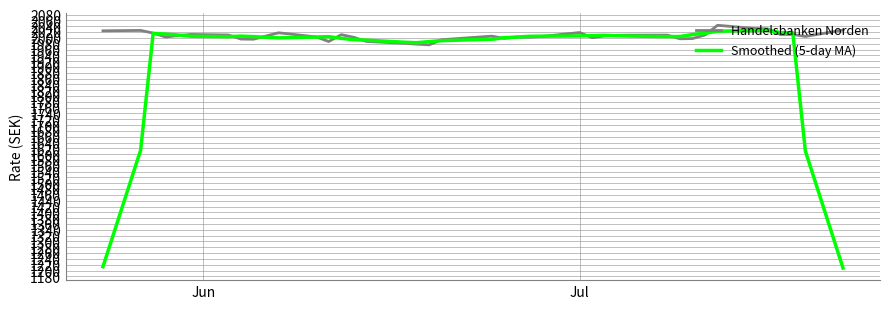

What is the smallest value displayed?

1208.7